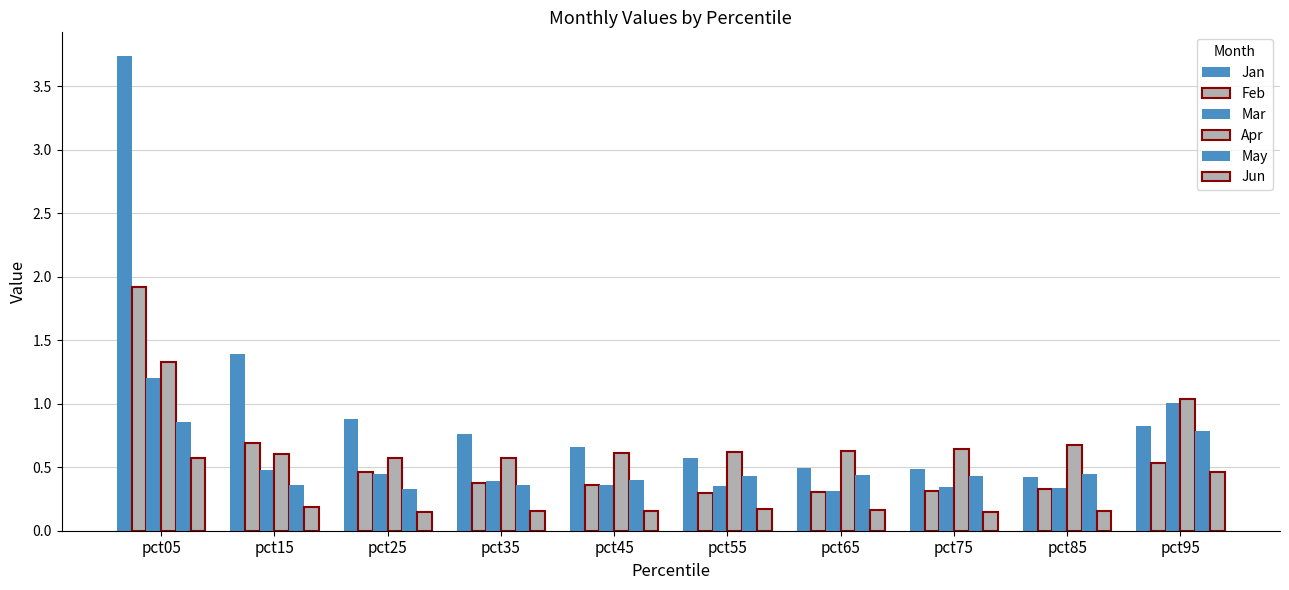

What is the difference between the maximum and second lowest values in the Apr series?

0.8